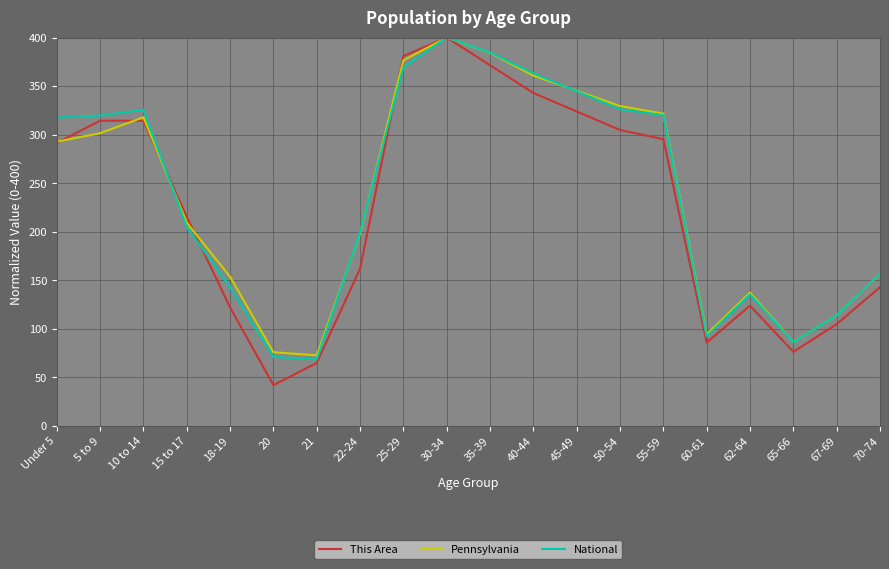

True or false: National and This Area intersect in this chart.

True